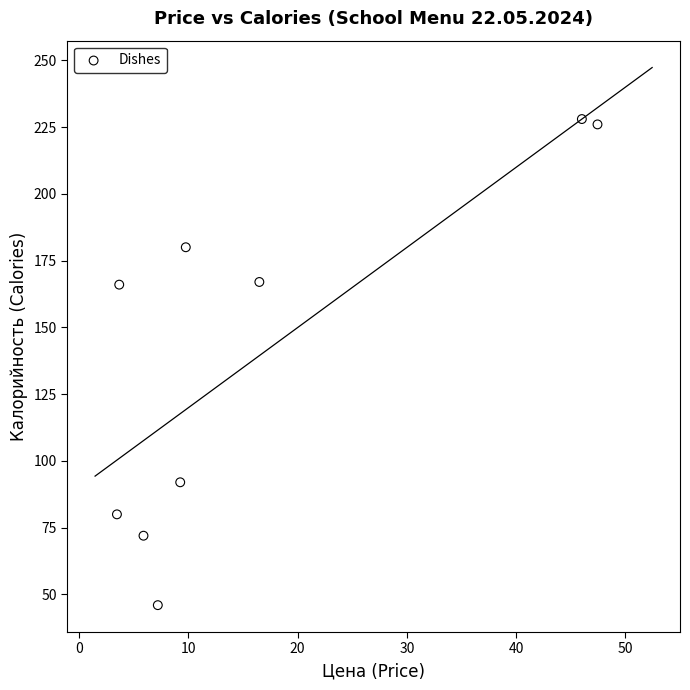

What is the average Y value?

140